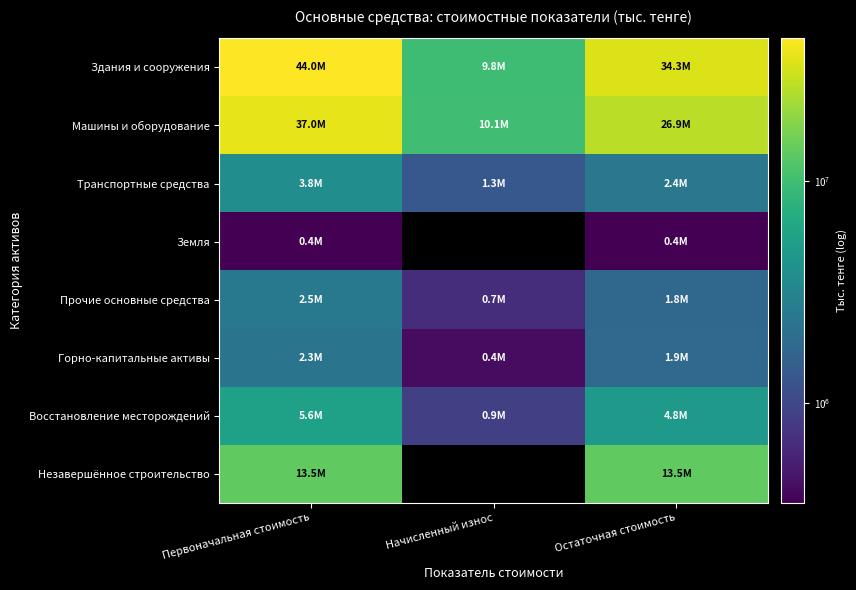

The value of Незавершённое строительство at Остаточная стоимость is 19891877.3. True or false?

False